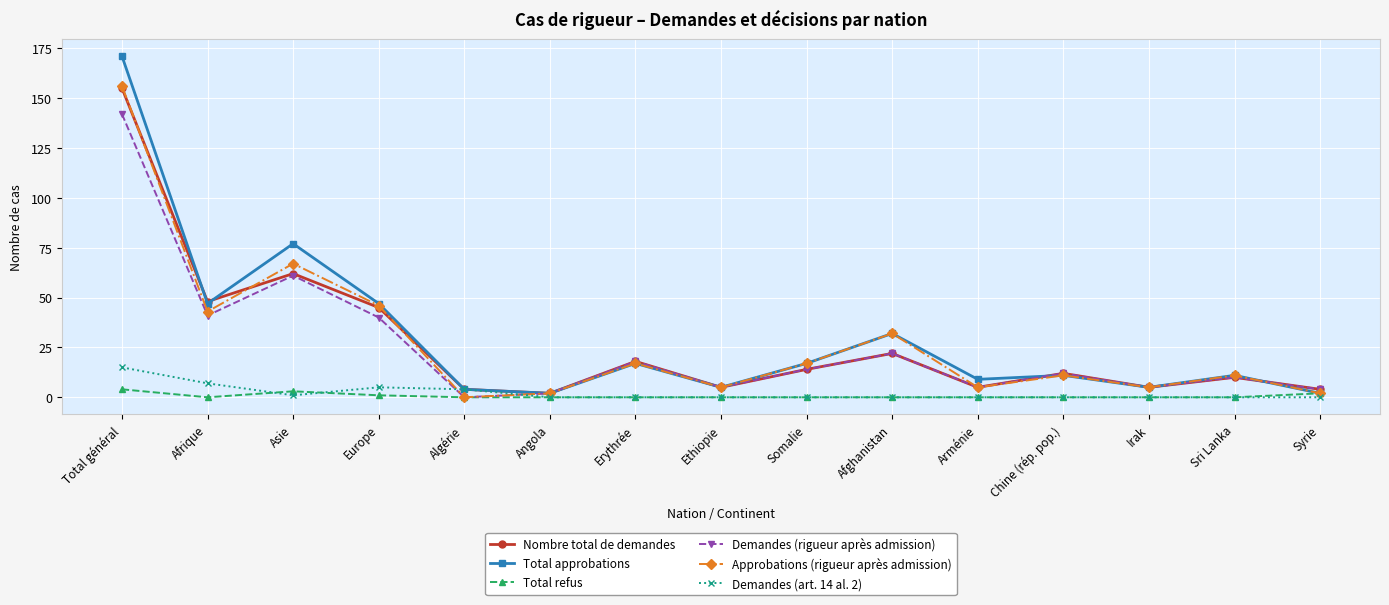

What is the spread (max minus min) of values at Chine (rép. pop.)?

12